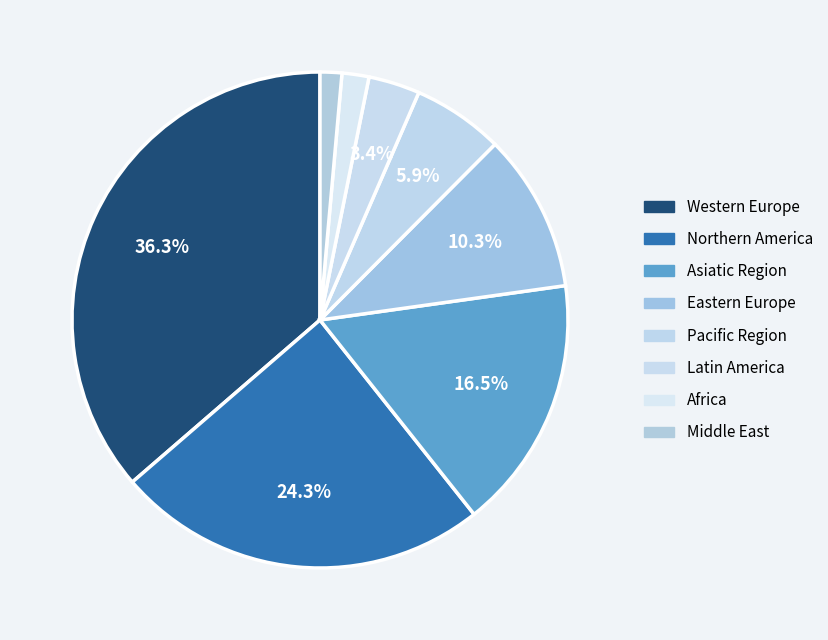

Is Latin America the majority of the pie?

No